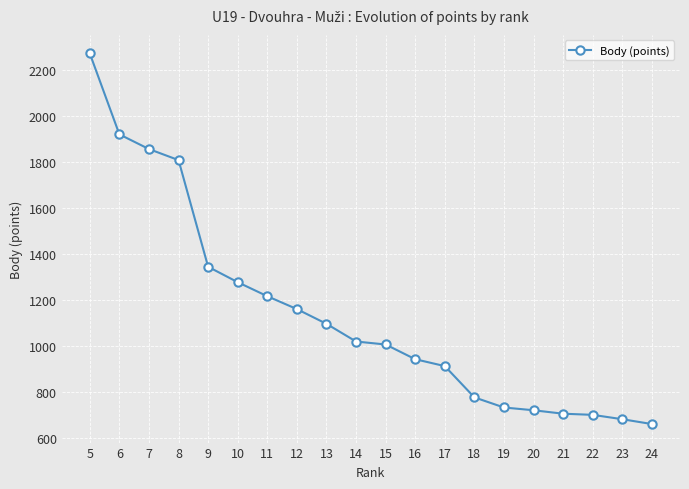

How many lines are shown in the chart?

1